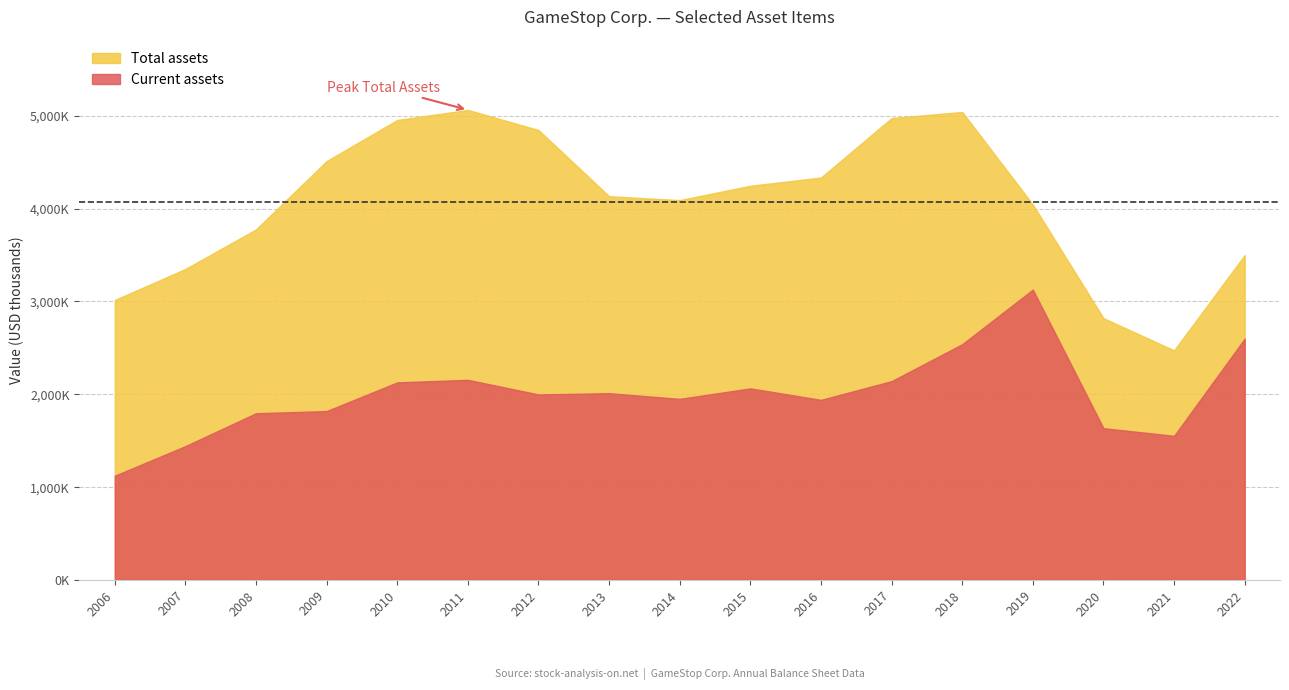

List the labels in order of Current assets value, largest first.

2019-02-02, 2022-01-29, 2018-02-03, 2011-01-29, 2017-01-28, 2010-01-30, 2015-01-31, 2013-02-02, 2012-01-28, 2014-02-01, 2016-01-30, 2009-01-31, 2008-02-02, 2020-02-01, 2021-01-30, 2007-02-03, 2006-01-28